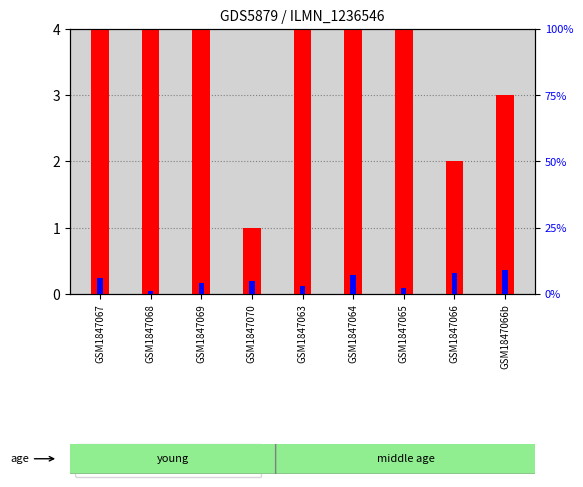

What is the label of the 1st bar from the left?

GSM1847067